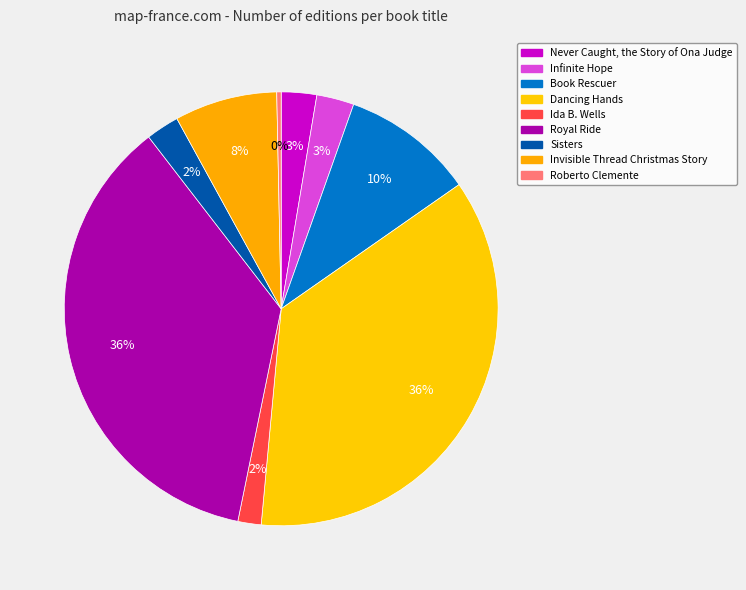

Count the number of slices in the pie.

9